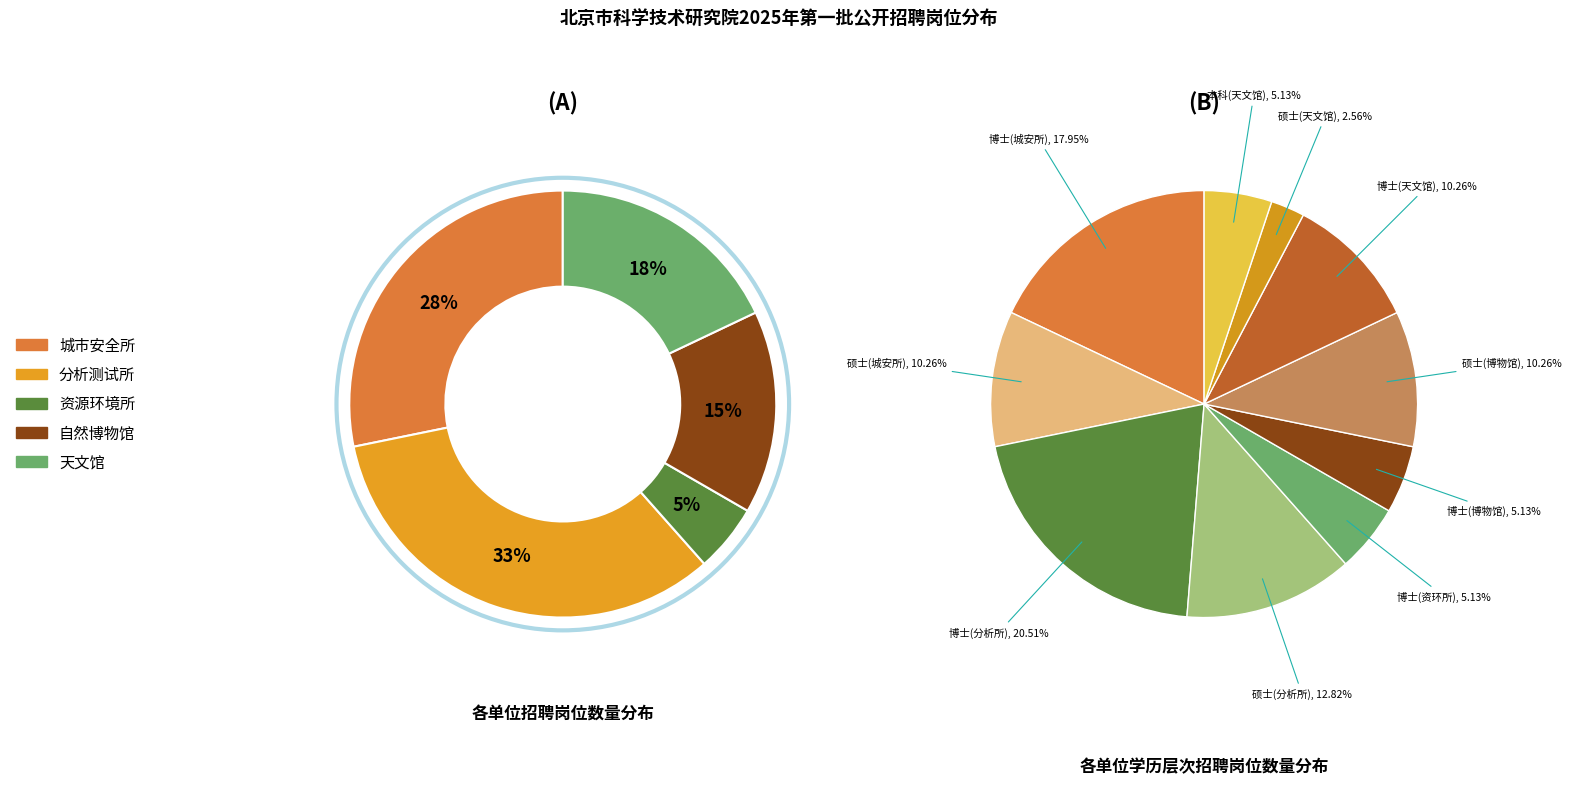

To the nearest percent, what is the combined percentage of 北京天文馆 and 北京市科学技术研究院城市安全与环境科学研究所?

46%